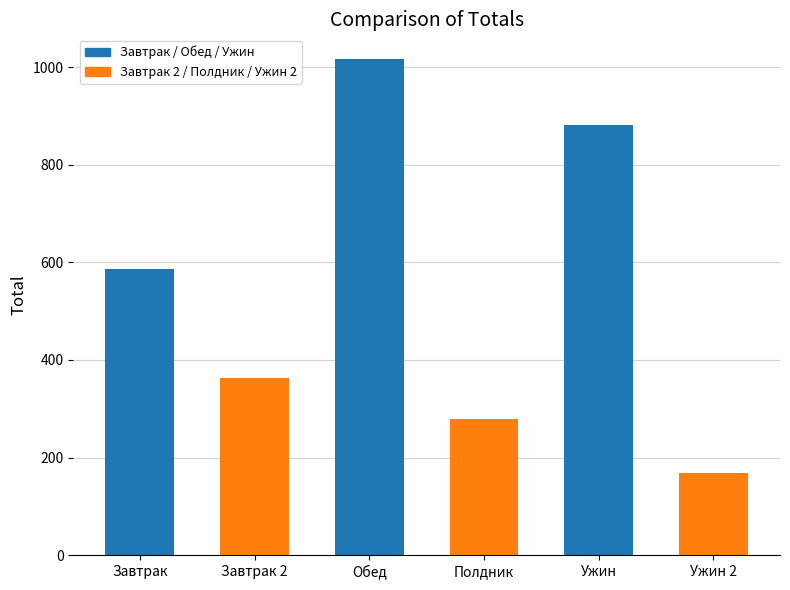

What is the change in value from Завтрак to Обед?

+429.8